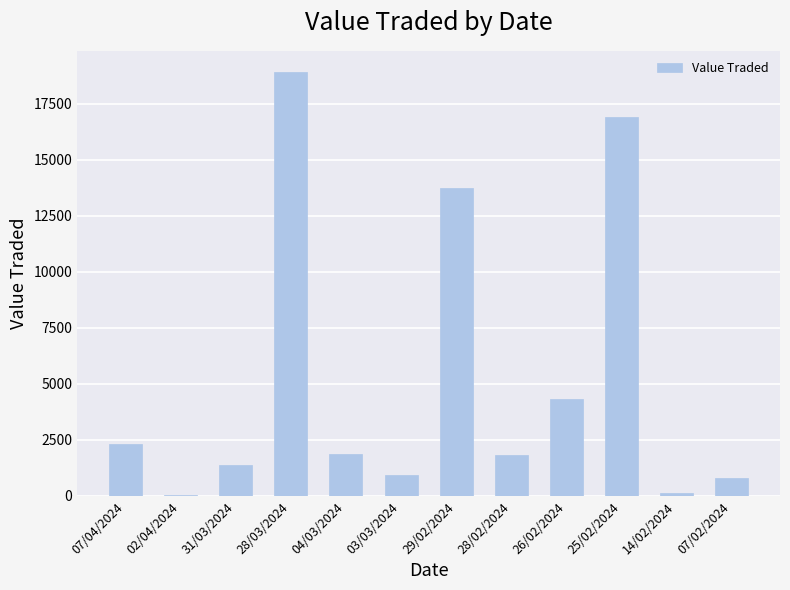

Are the bars horizontal?

No